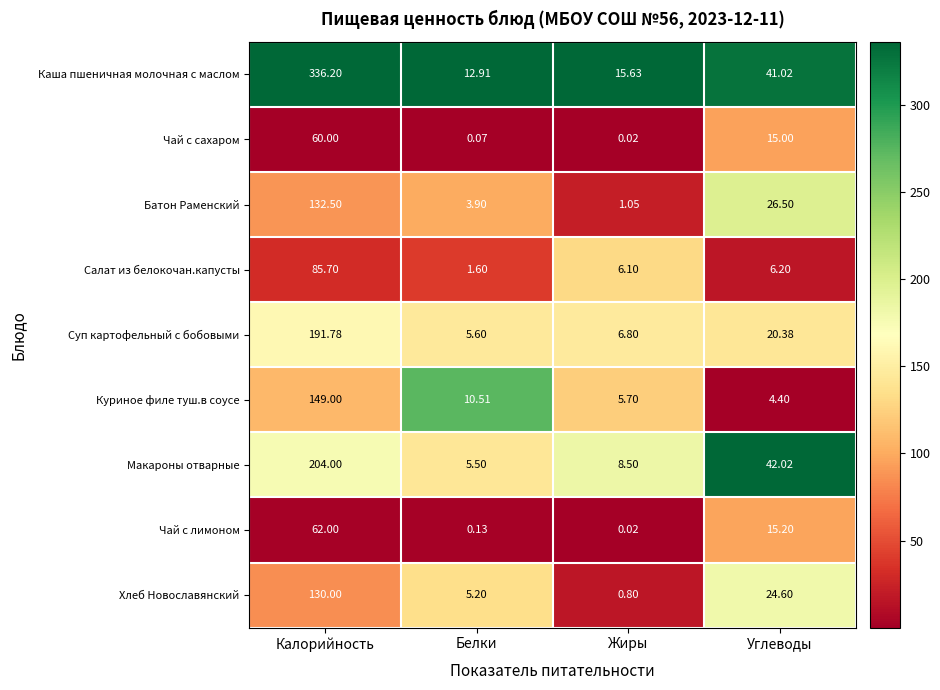

Count the number of categories in the chart.

4